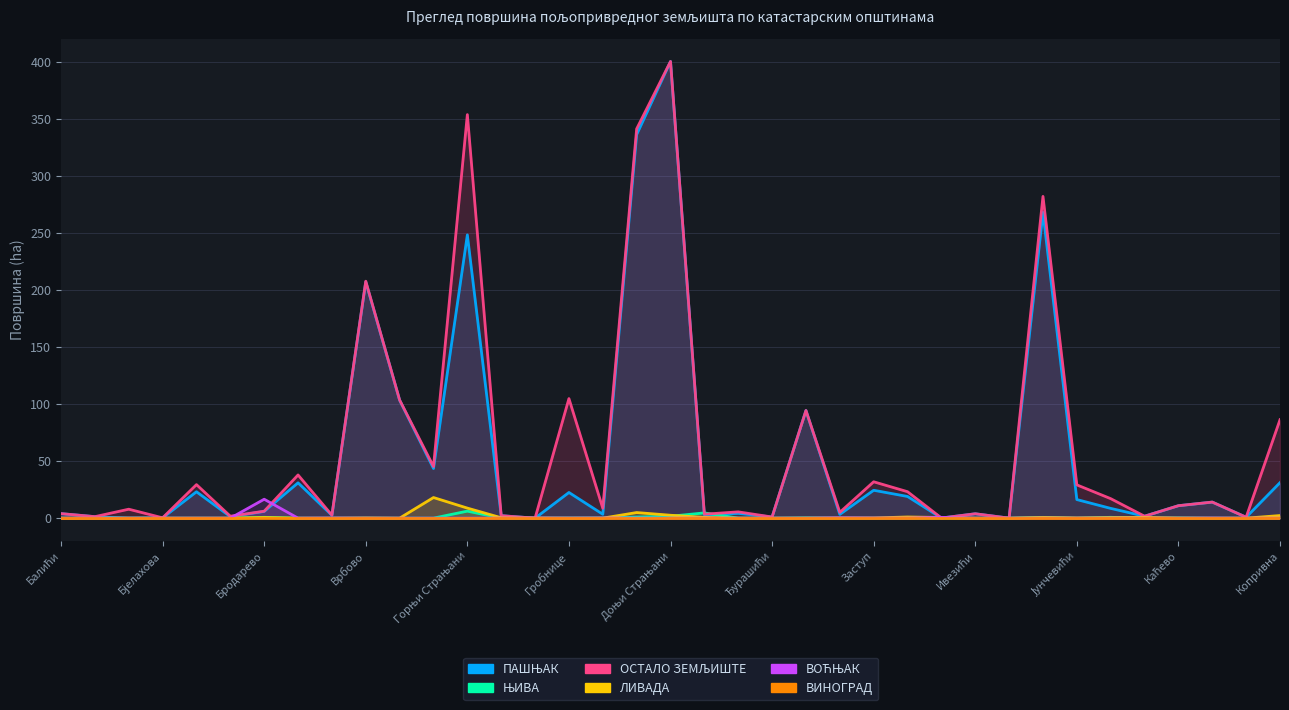

At which label does ВОЋЊАК reach its minimum?

Балићи